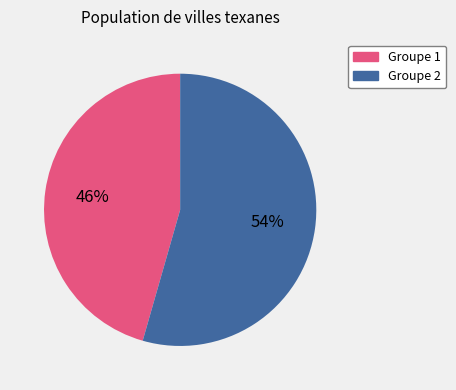

Does any single category account for the majority?

Yes